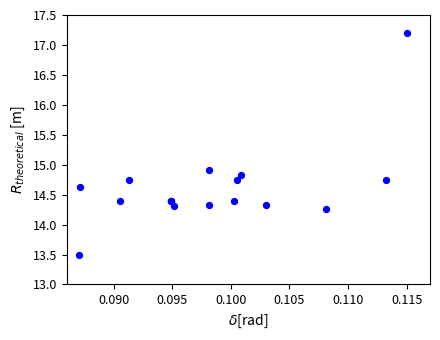

What Y value in the scatter plot is closest to 15?

14.9